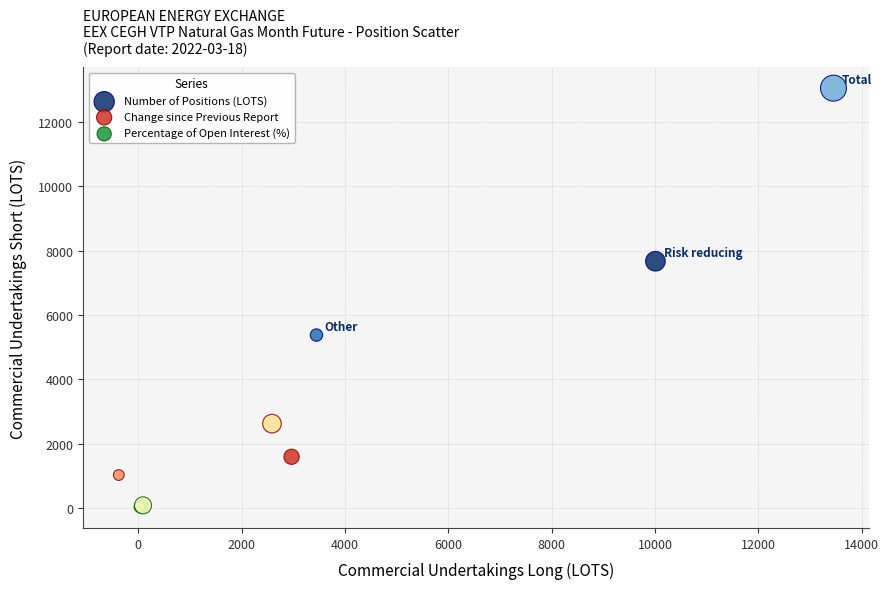

What are all the series names shown in the legend?

Number of Positions (LOTS), Change since Previous Report, Percentage of Open Interest (%)